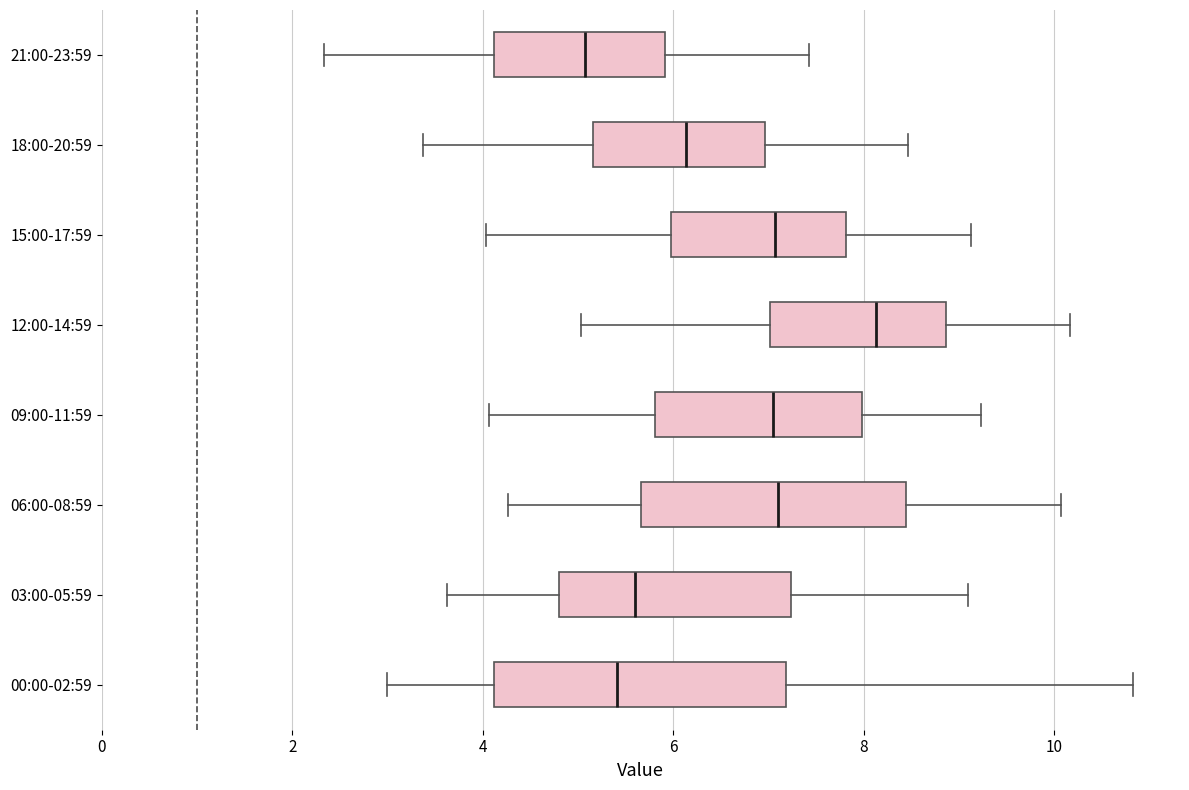

Comparing the boxes themselves (not the whiskers), which one is the widest?

00:00-02:59